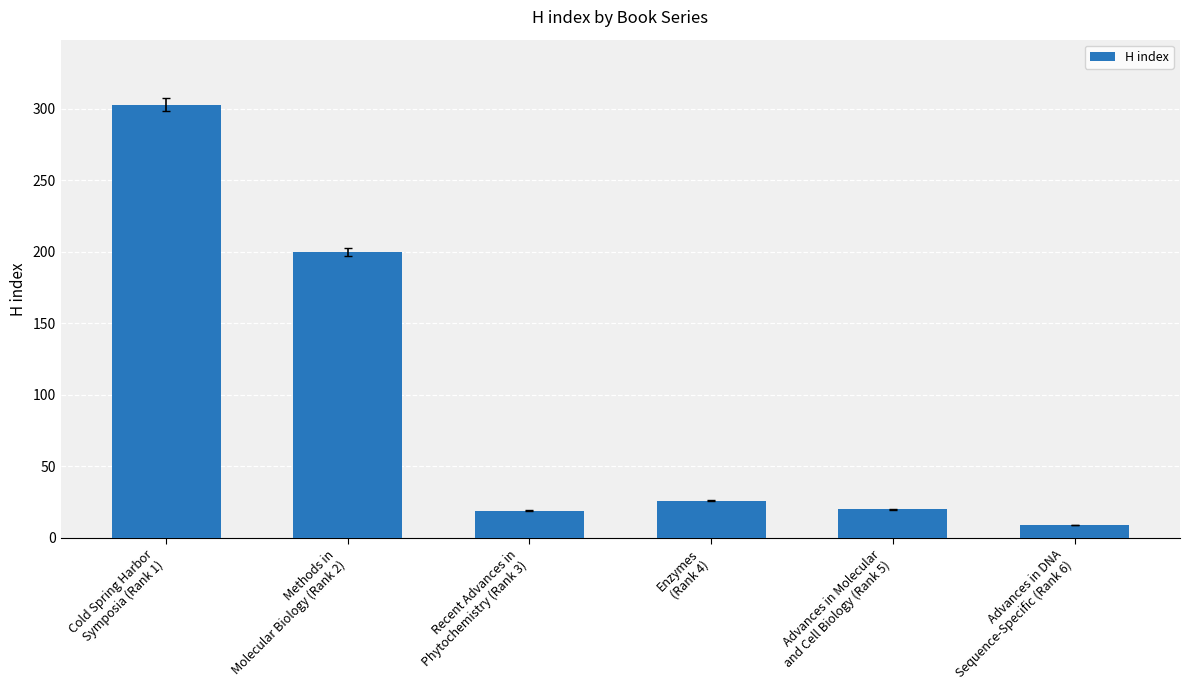

What position from the left is Advances in DNA
Sequence-Specific (Rank 6)?

6